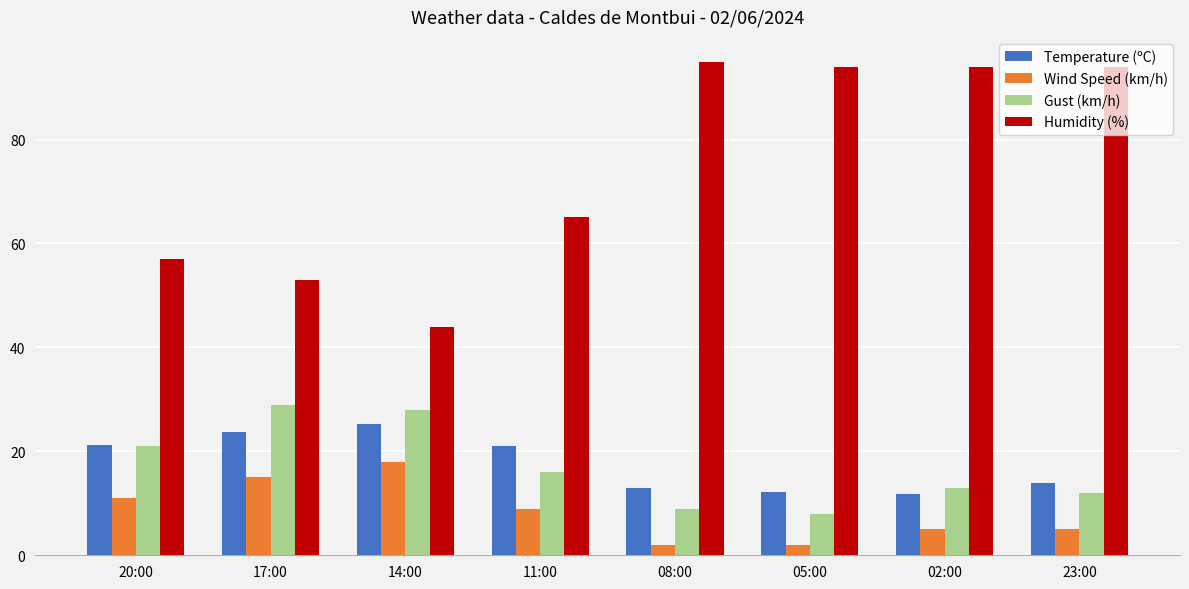

Which series changed the most between 20:00 and 05:00?

Humidity (%)